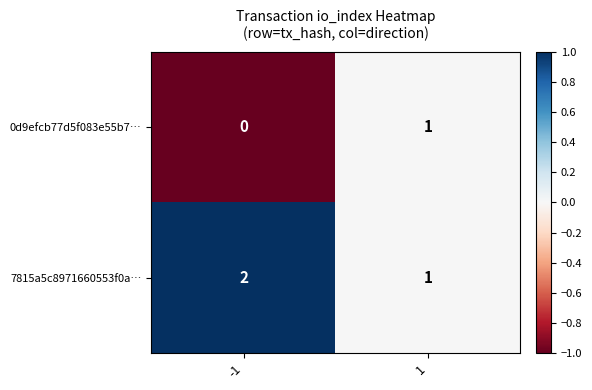

What is the smallest value displayed?

0